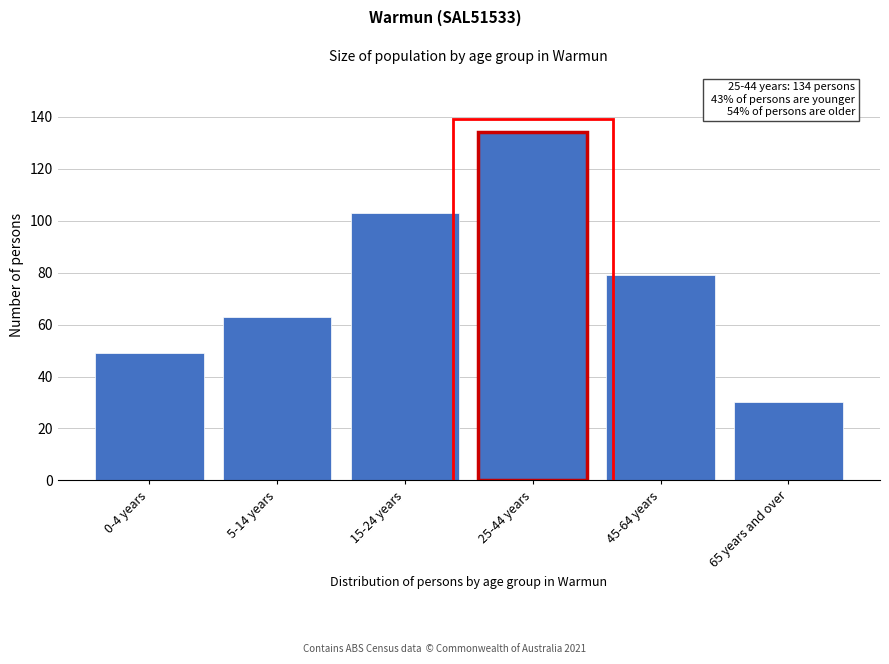

Reading left to right, list all the values displayed in this chart.

49	63	103	134	79	30